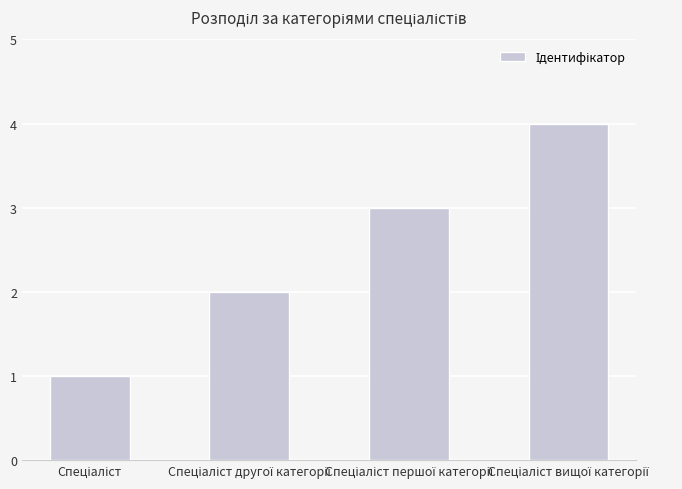

What is the greatest value displayed?

4